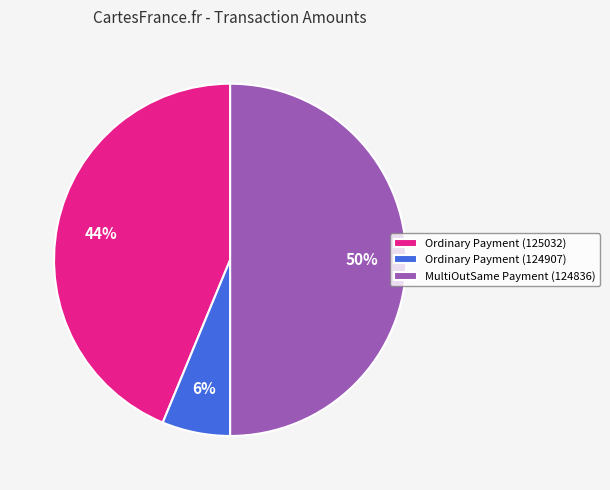

What is the smallest slice in the pie chart?

Ordinary Payment (124907)